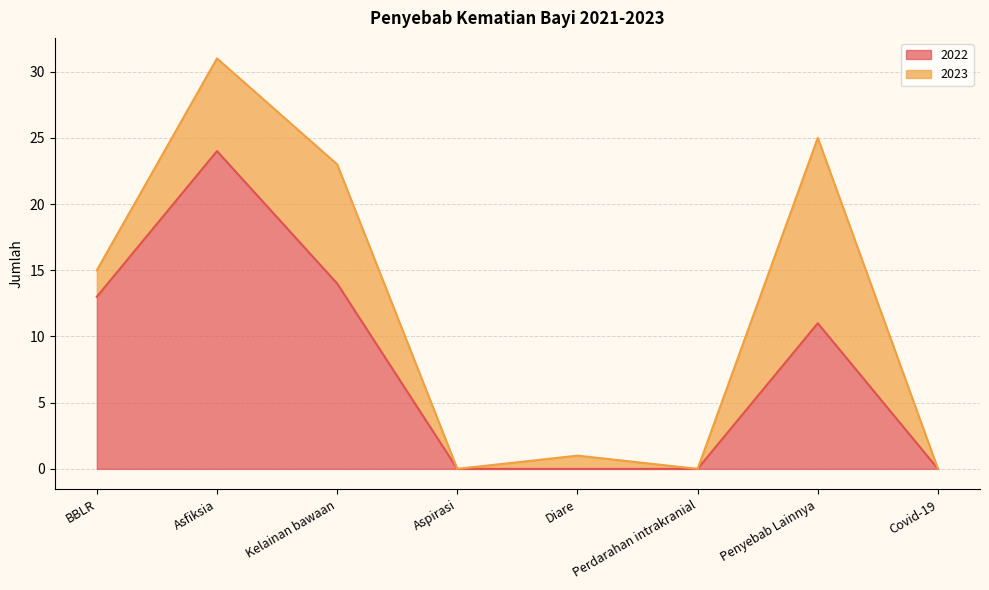

True or false: there are more than 2 points higher than both neighbors.

False